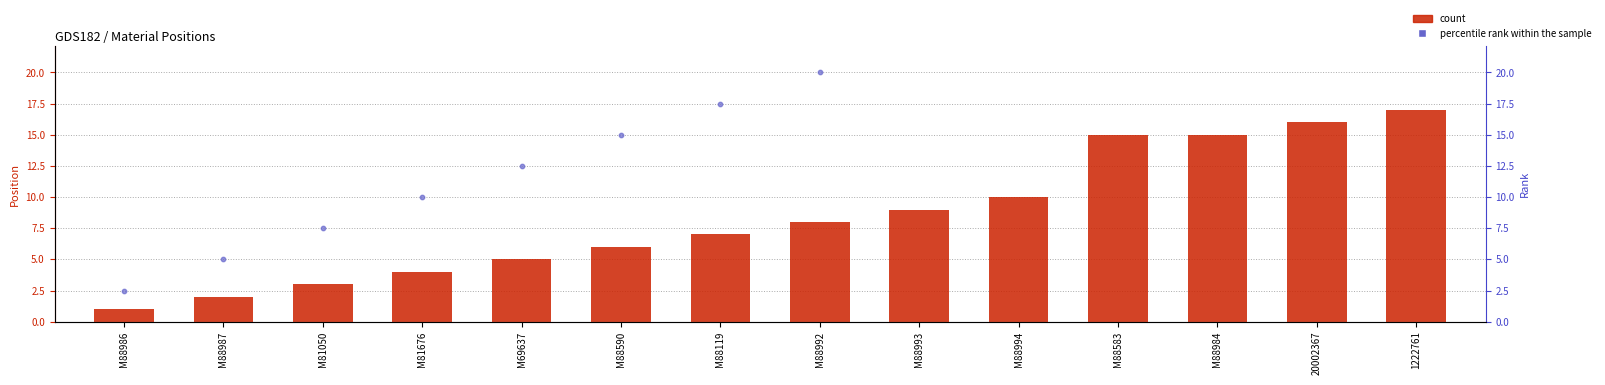

What is the total value across all series at M88986?

3.5